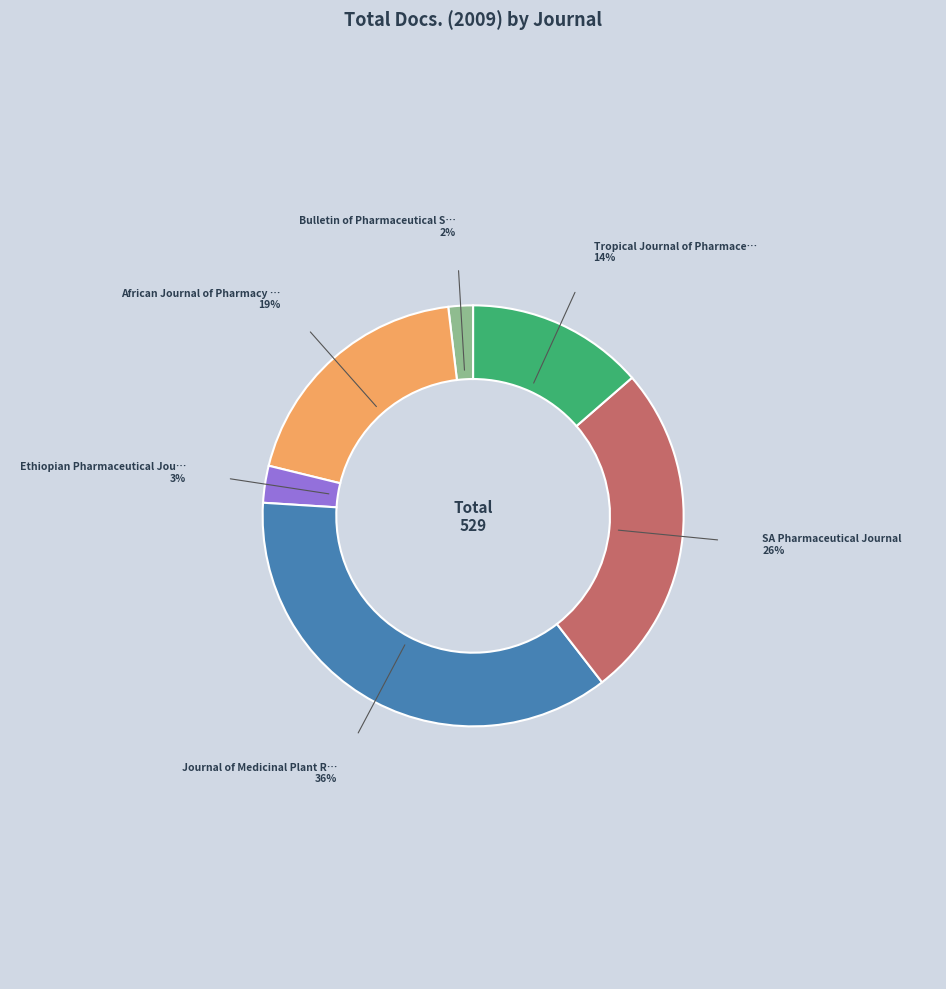

Is there any slice that represents more than half of the pie?

No